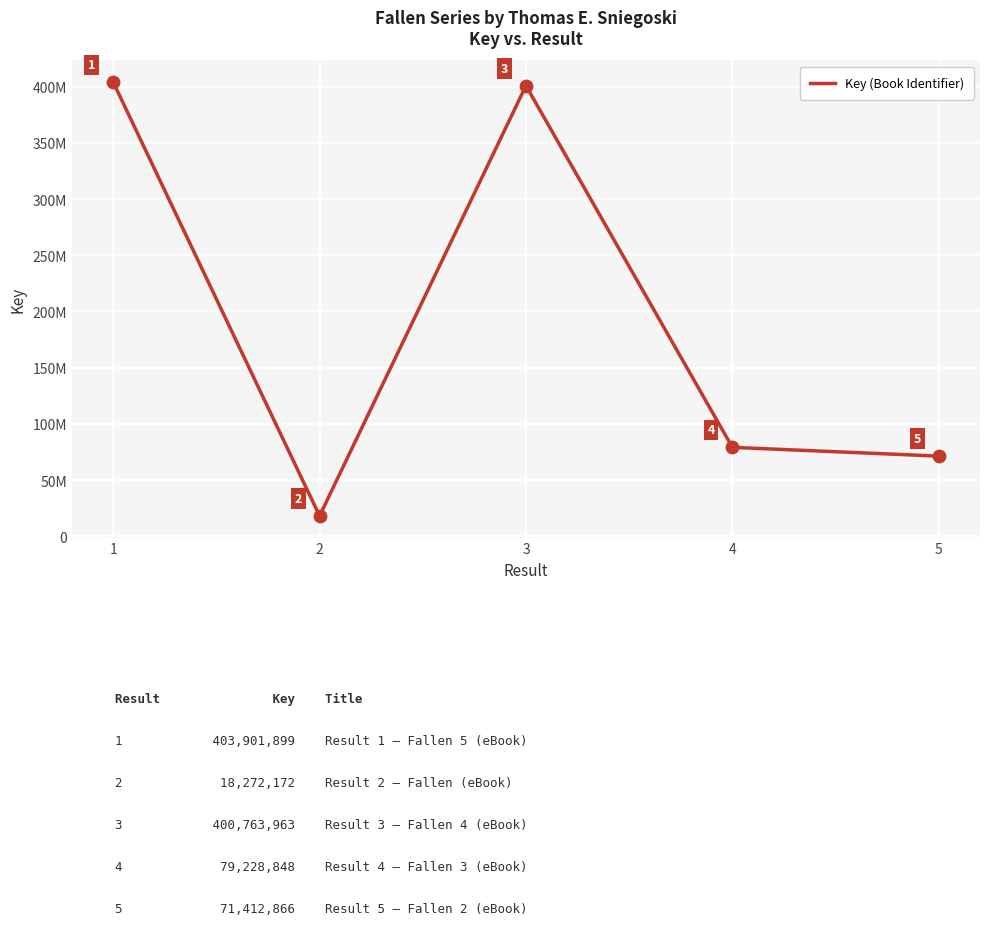

What is the change in value from 2 to 5?

+53140694